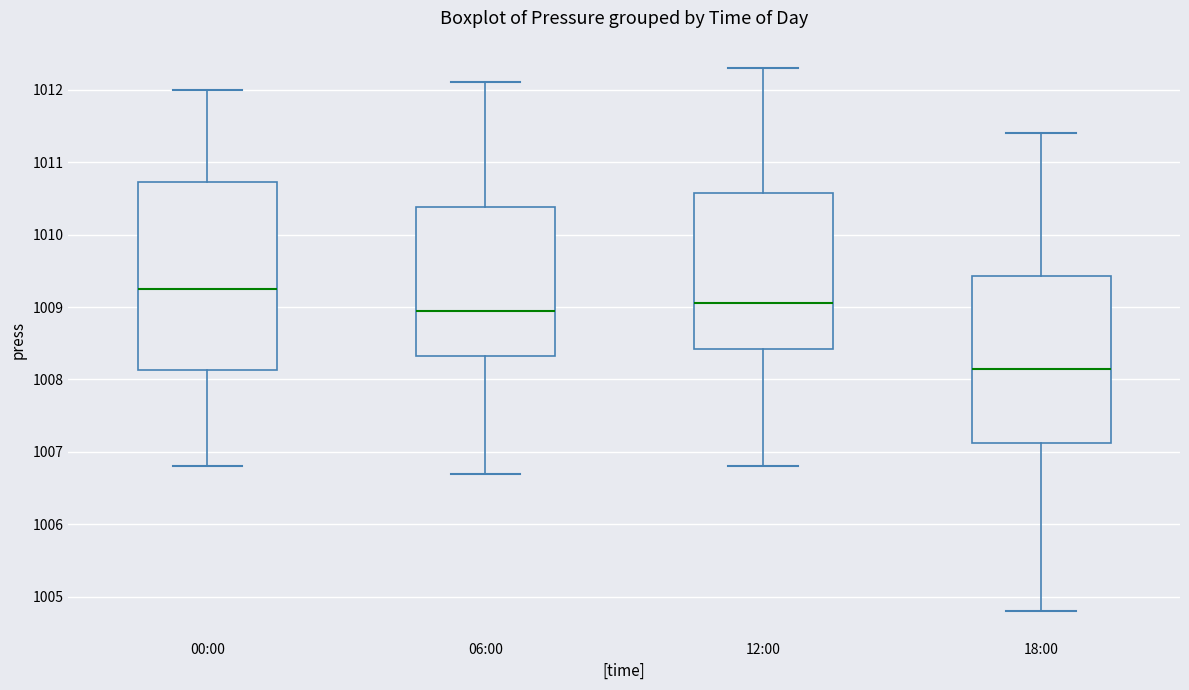

Comparing the boxes themselves (not the whiskers), which one is the tallest?

00:00